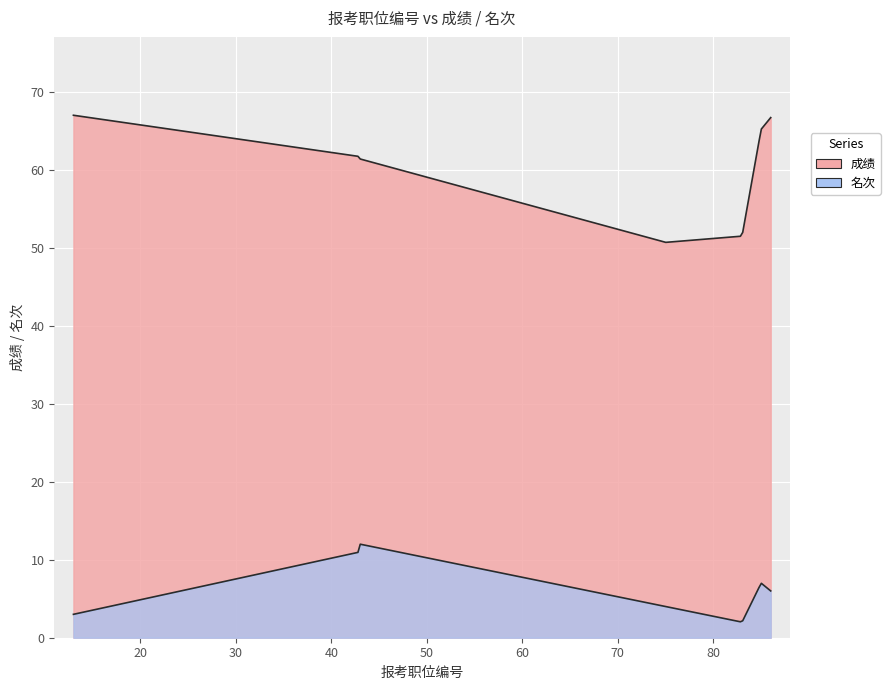

Rank the series by their average value, from highest to lowest.

成绩, 名次